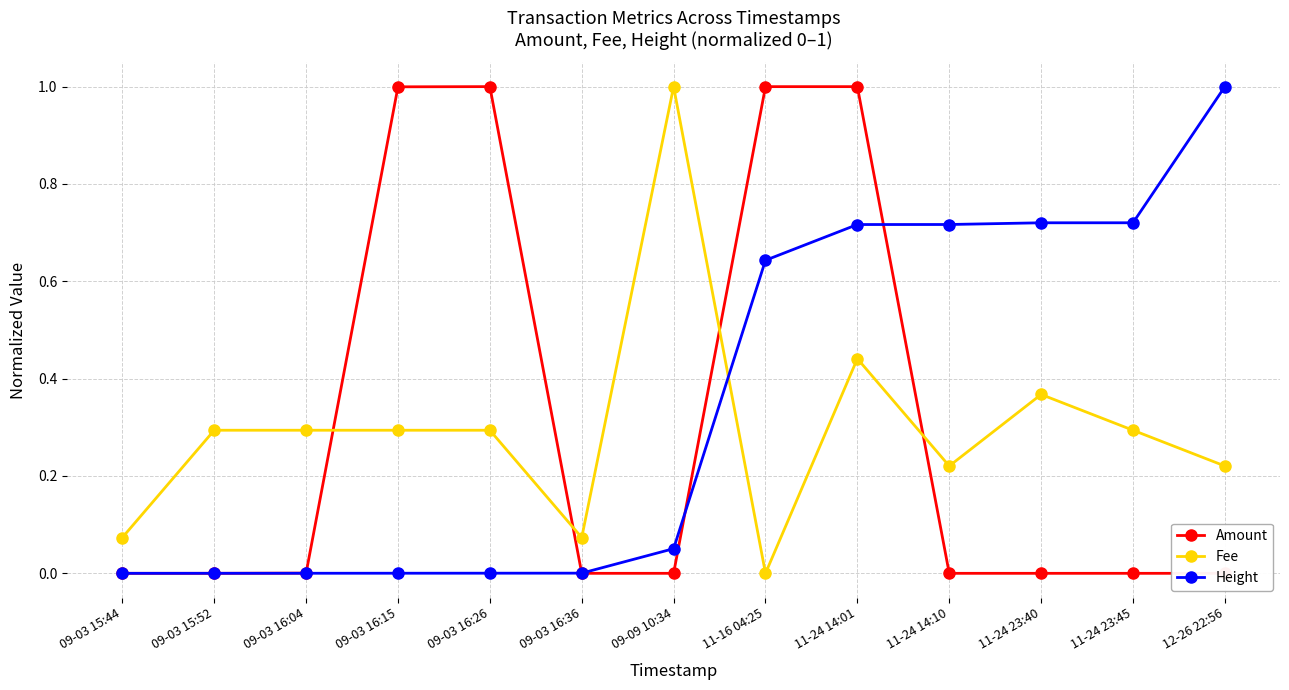

What is the highest value of the Height series?

1.0